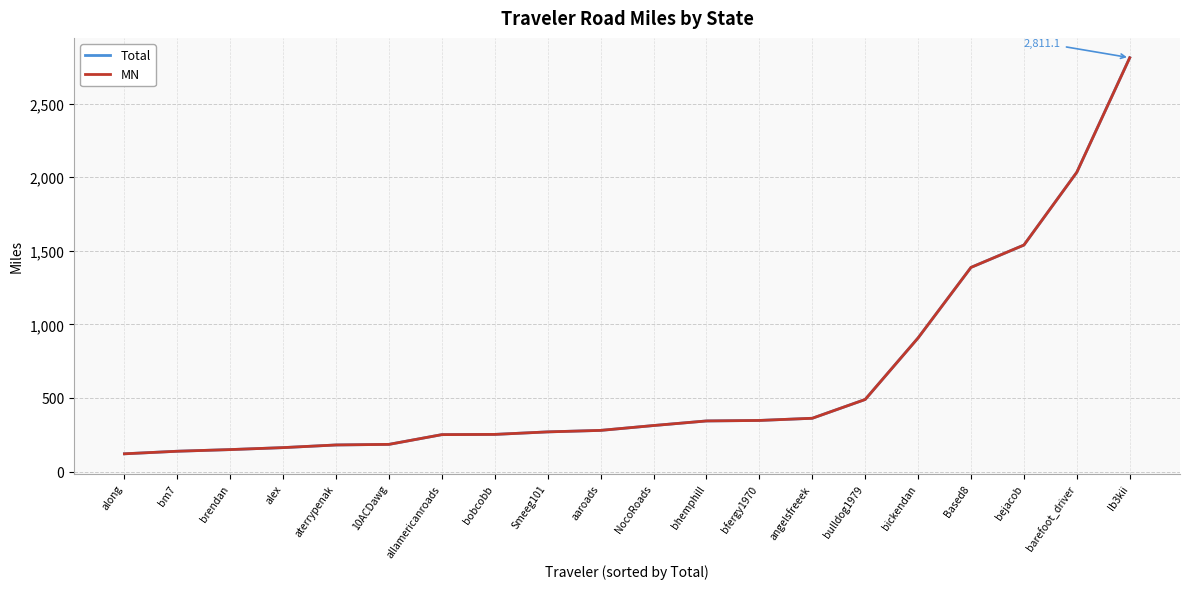

What is the lowest value of the MN series?

121.0